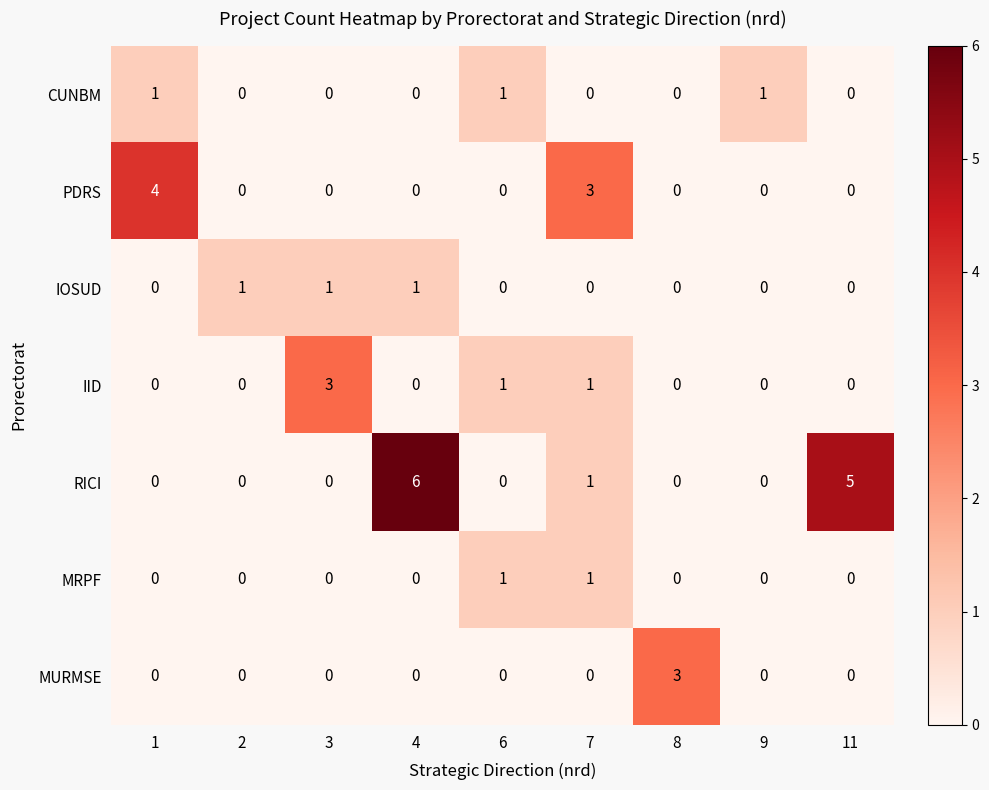

How many series are shown in this chart?

7